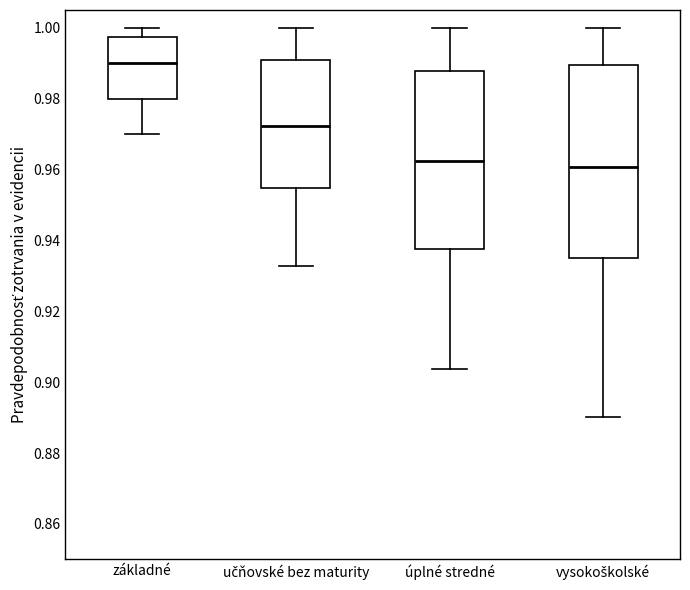

Comparing the boxes themselves (not the whiskers), which one is the tallest?

vysokoškolské